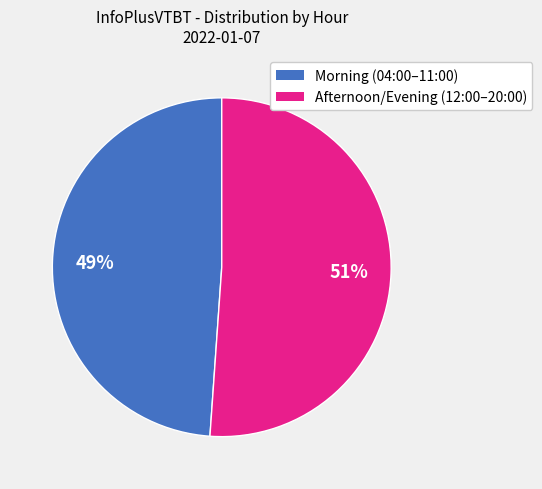

To the nearest percent, what is the average slice percentage?

50%